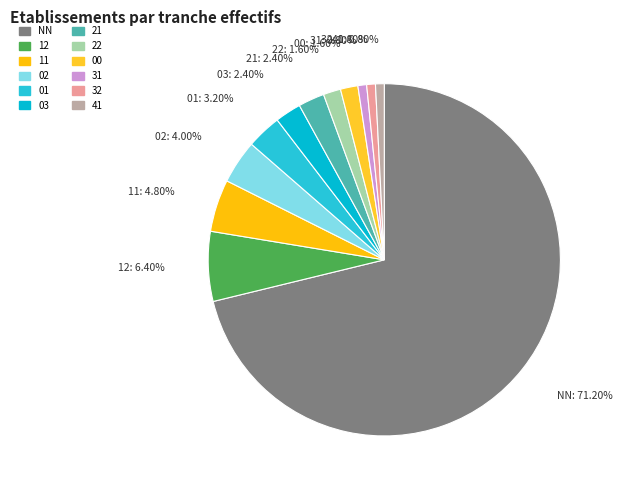

Is there any slice that represents more than half of the pie?

Yes